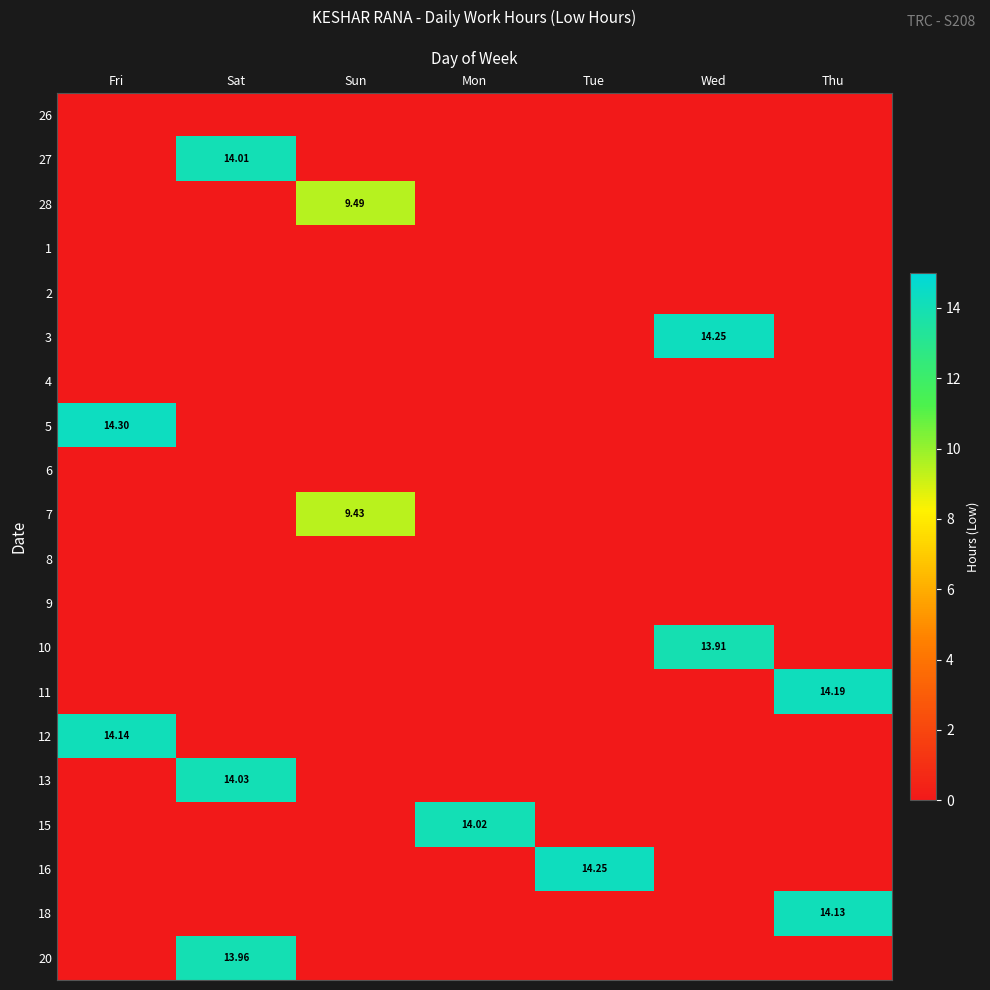

Between Thu and Sat, which is larger?

Thu